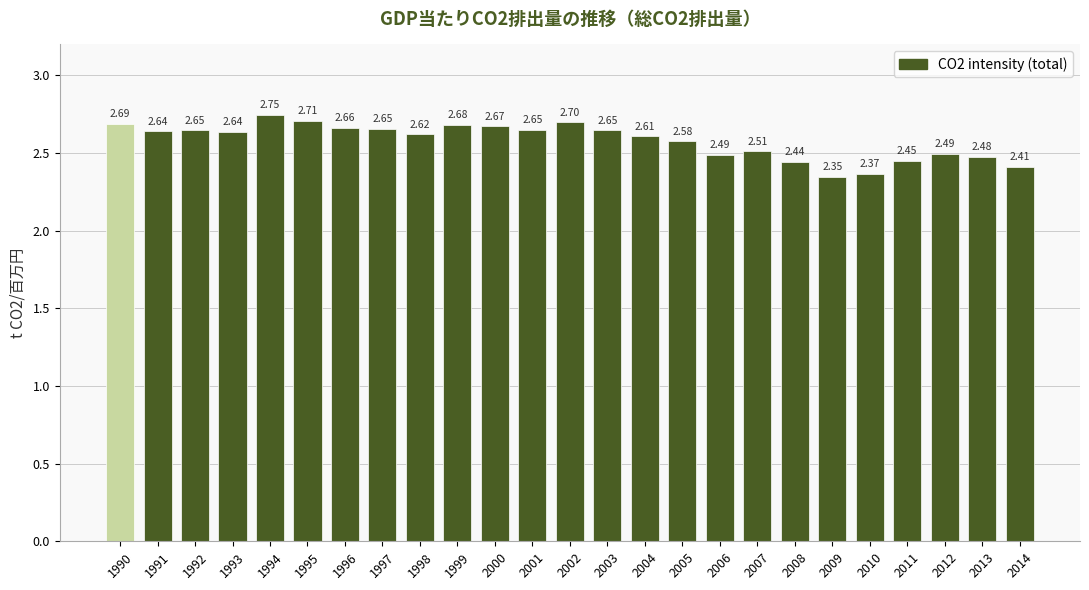

What is the difference between the values at 2003 and 2008?

0.2